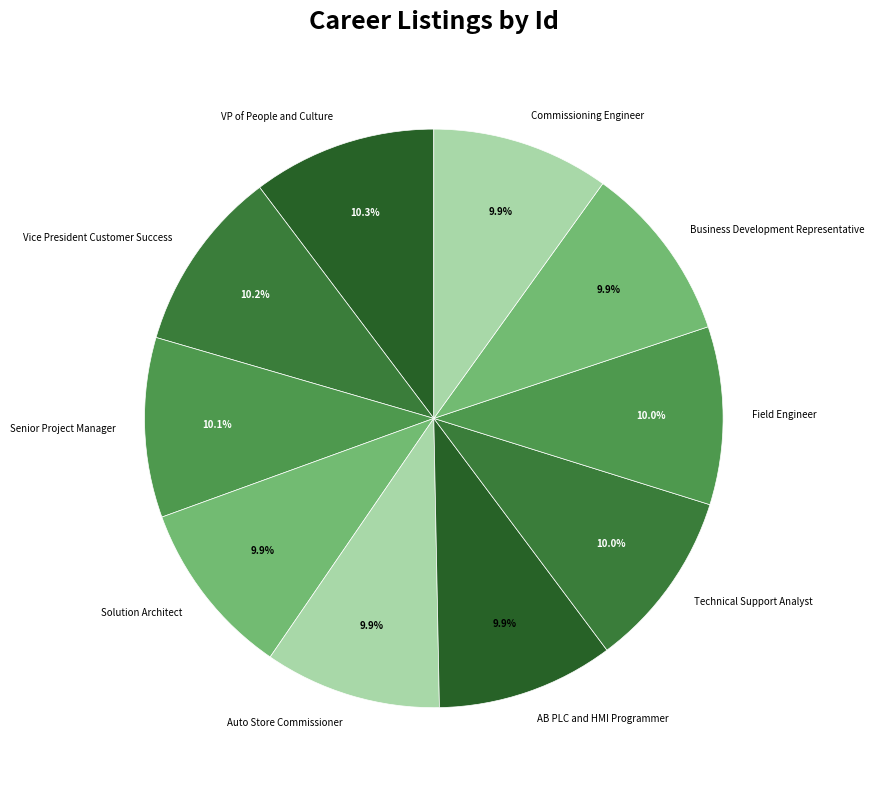

How many slices are in this pie chart?

10